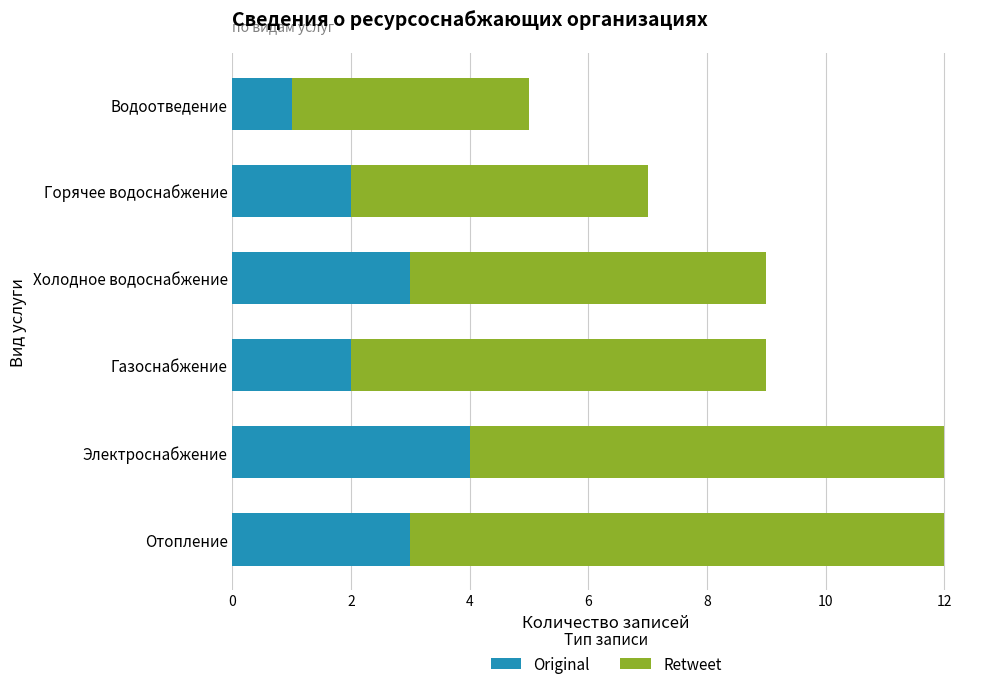

Which category has the lowest value in the Original series?

Водоотведение